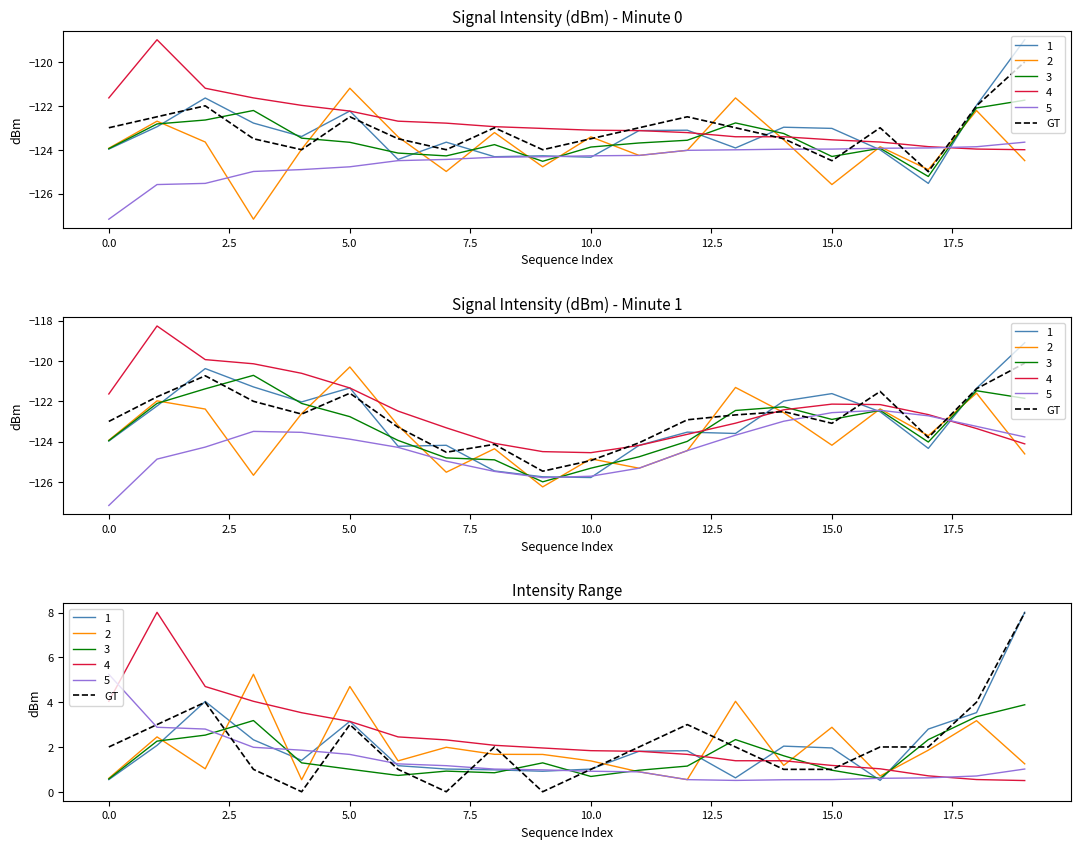

Reading left to right, list all the values displayed in this chart.

2	3	4	1	0	3	1	0	2	0	1	2	3	2	1	1	2	2	4	8